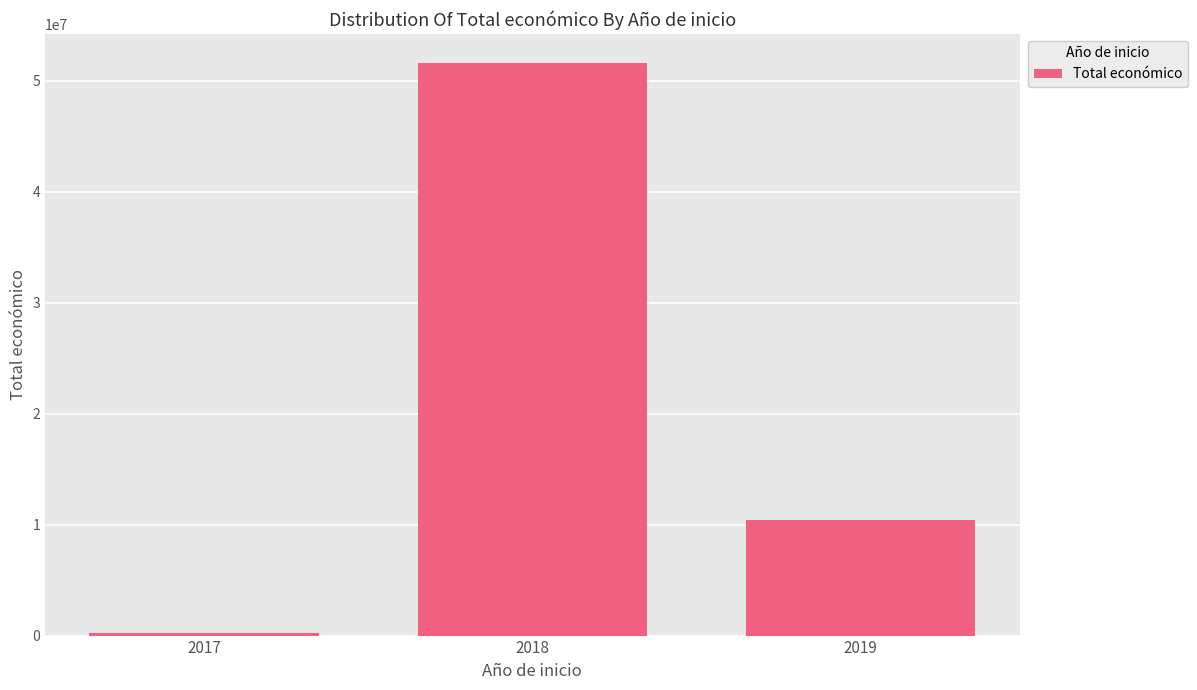

What is the maximum value shown in the chart?

51630372